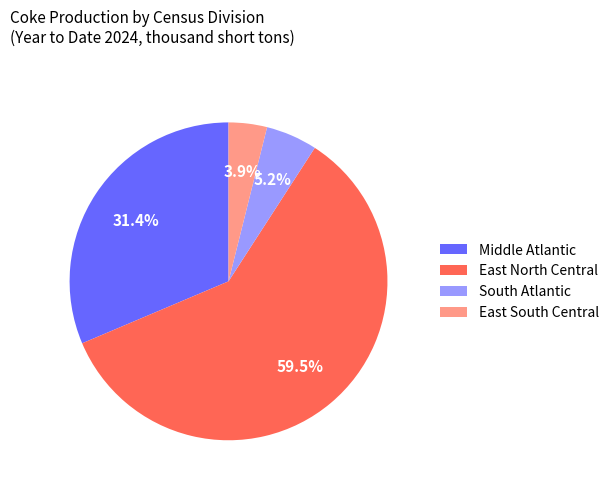

Is it true that Middle Atlantic is 44% of the pie?

False